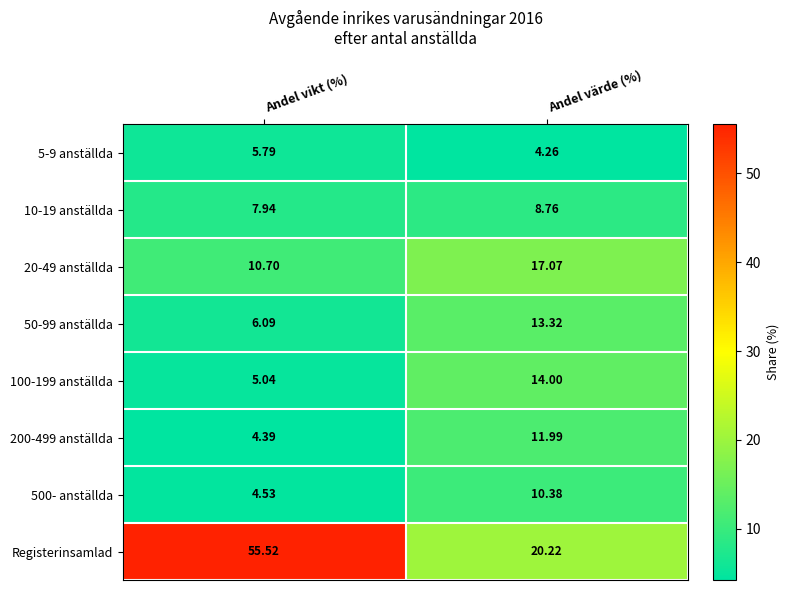

Where does the 10-19 anställda series first go above 8?

Andel värde (%)